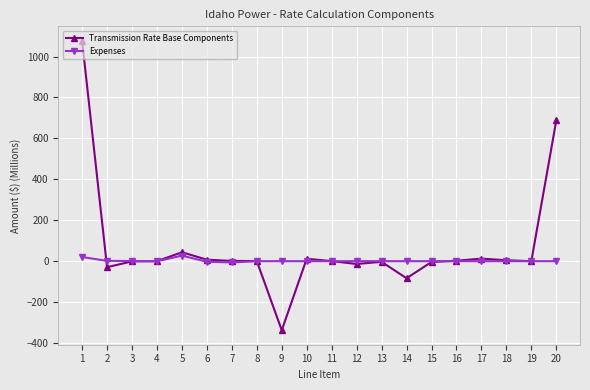

What is the difference between the maximum and second lowest values in the Expenses series?

30.1